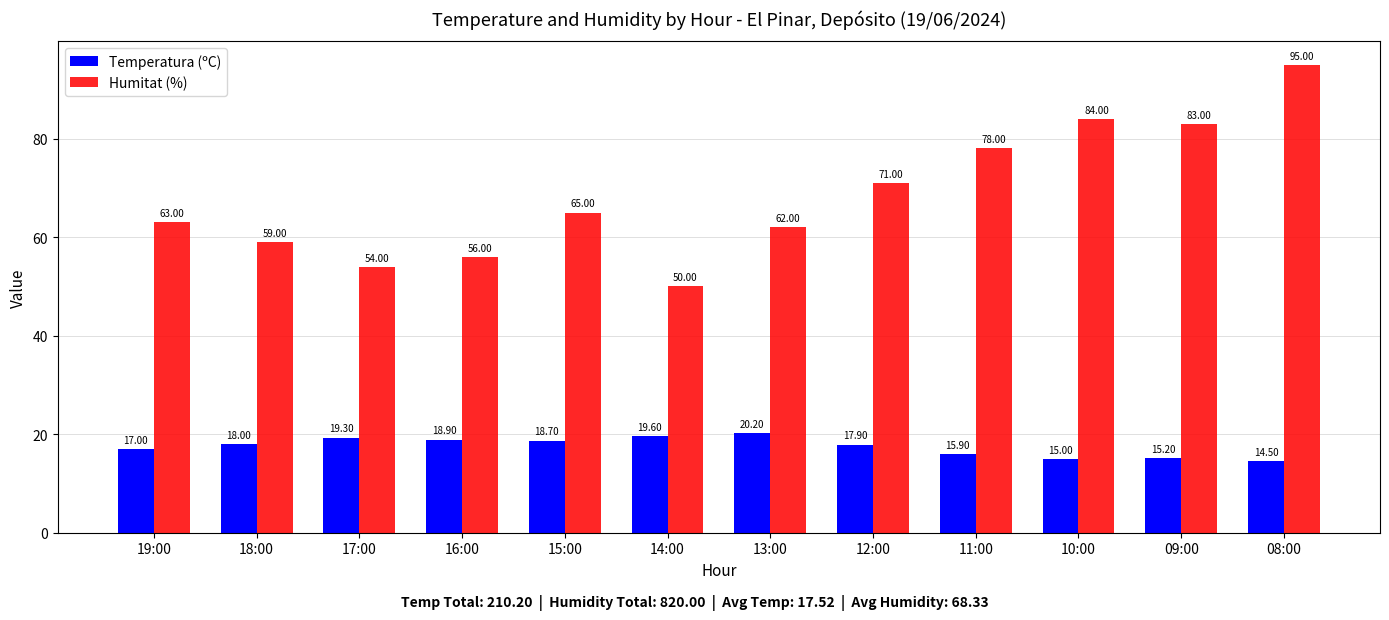

Reading right to left, what are all the values shown in this chart?

Temperatura (ºC): 14.5	15.2	15.0	15.9	17.9	20.2	19.6	18.7	18.9	19.3	18.0	17.0
Humitat (%): 95.0	83.0	84.0	78.0	71.0	62.0	50.0	65.0	56.0	54.0	59.0	63.0